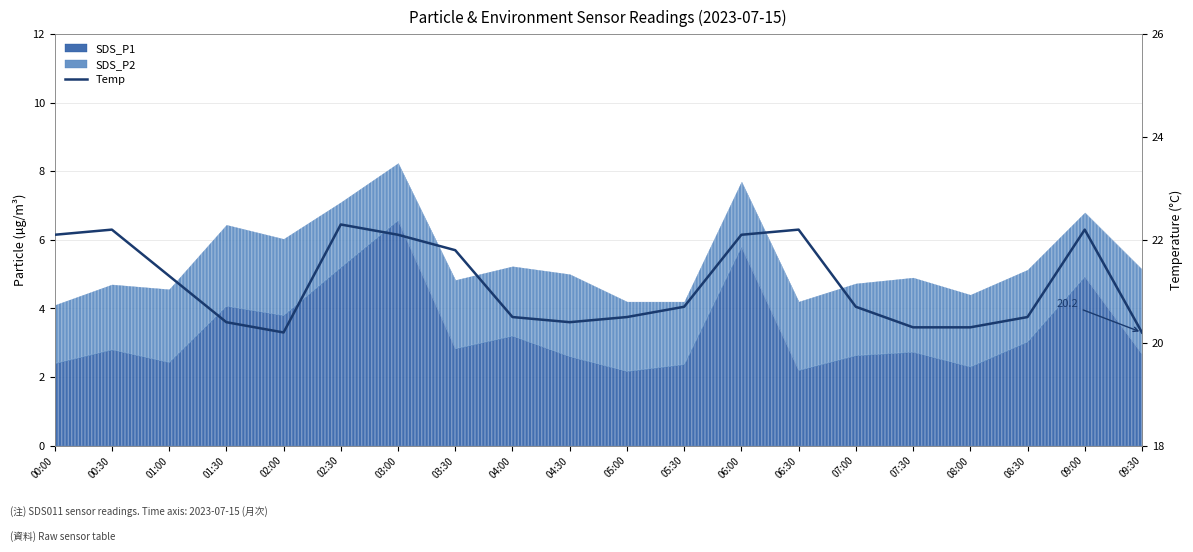

At which category does the data reach its first local peak?

00:30